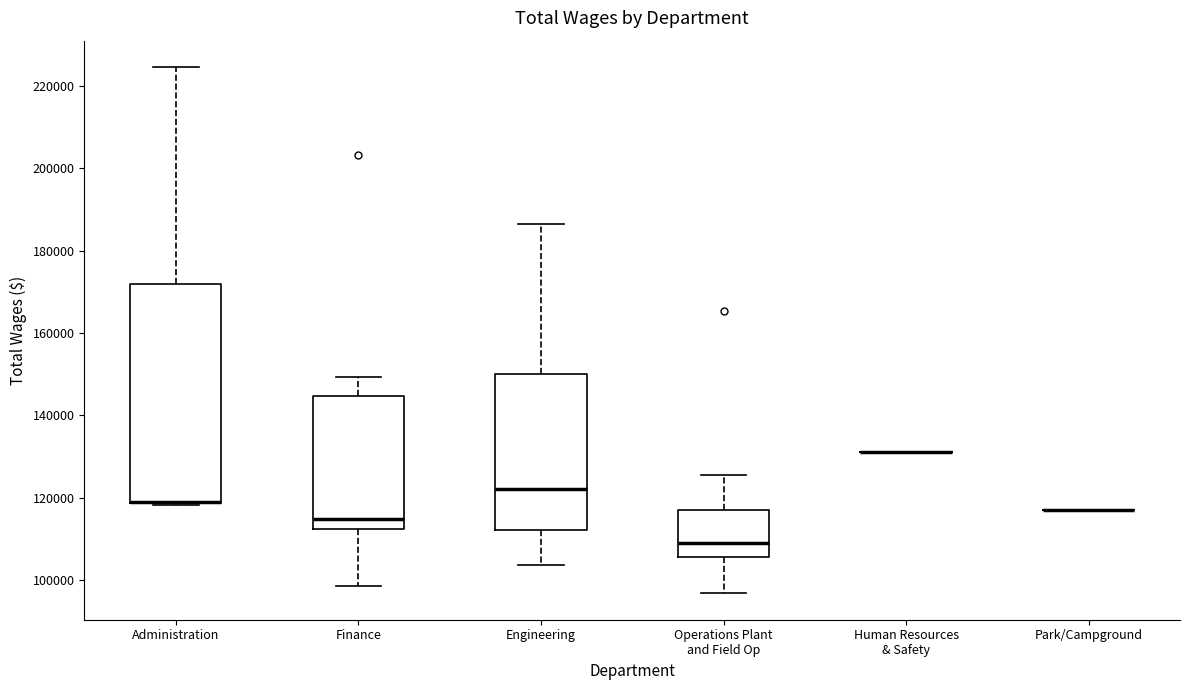

Comparing the boxes themselves (not the whiskers), which one is the tallest?

Administration